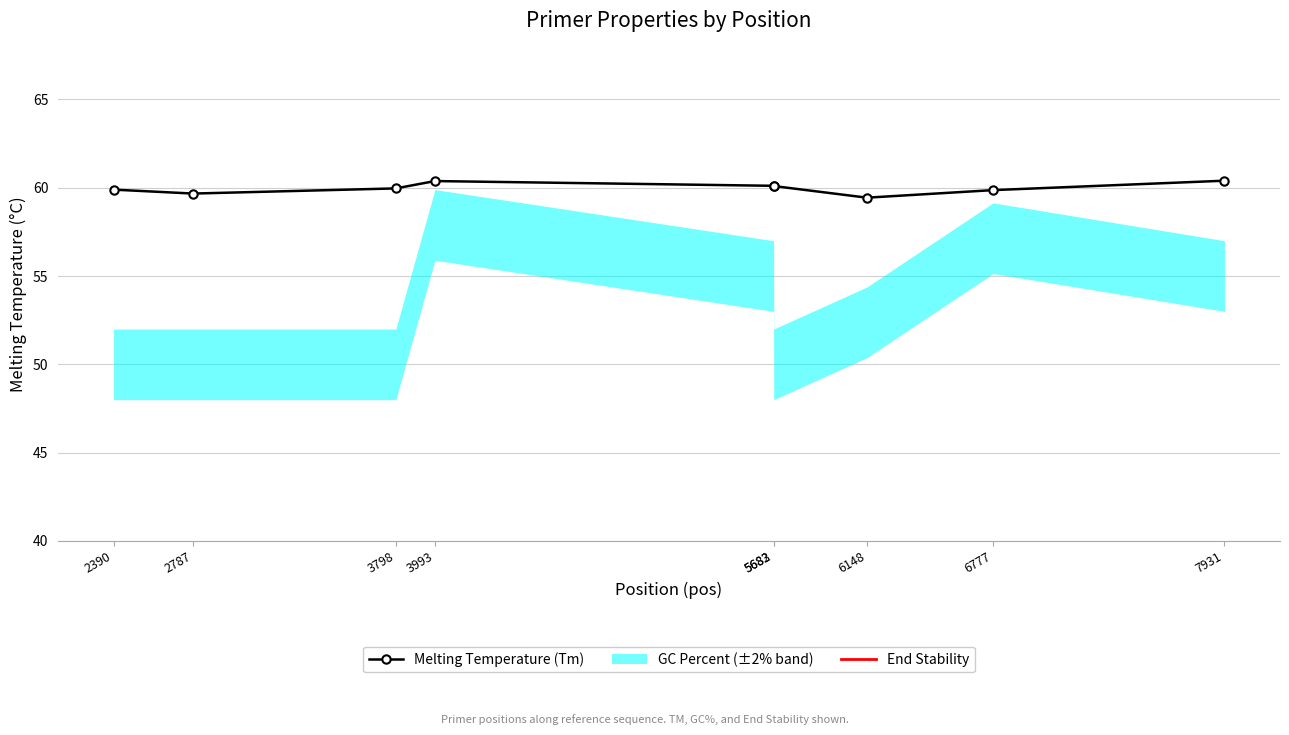

What is the sum of all End Stability values?

41.9